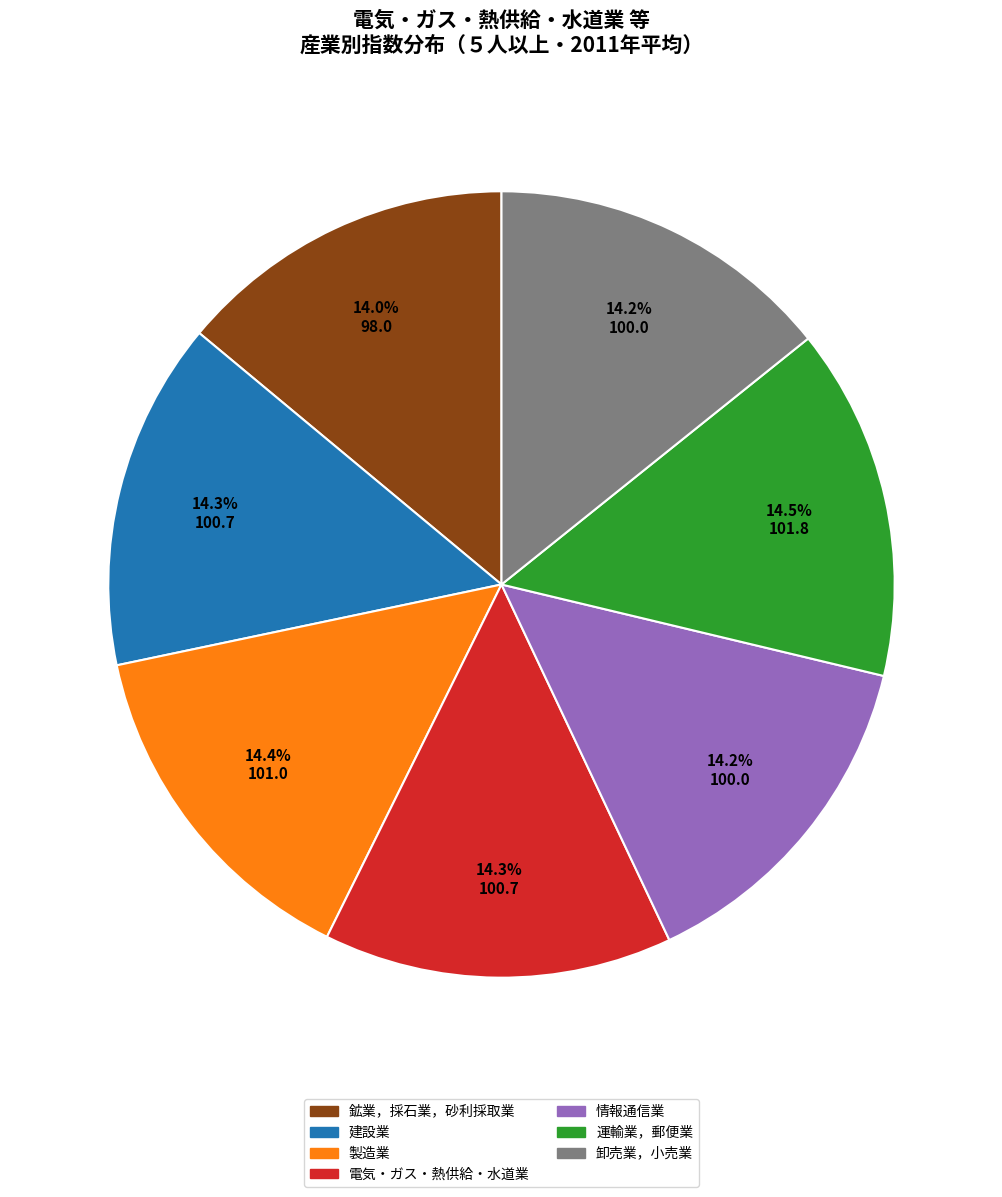

Count the number of slices in the pie.

7